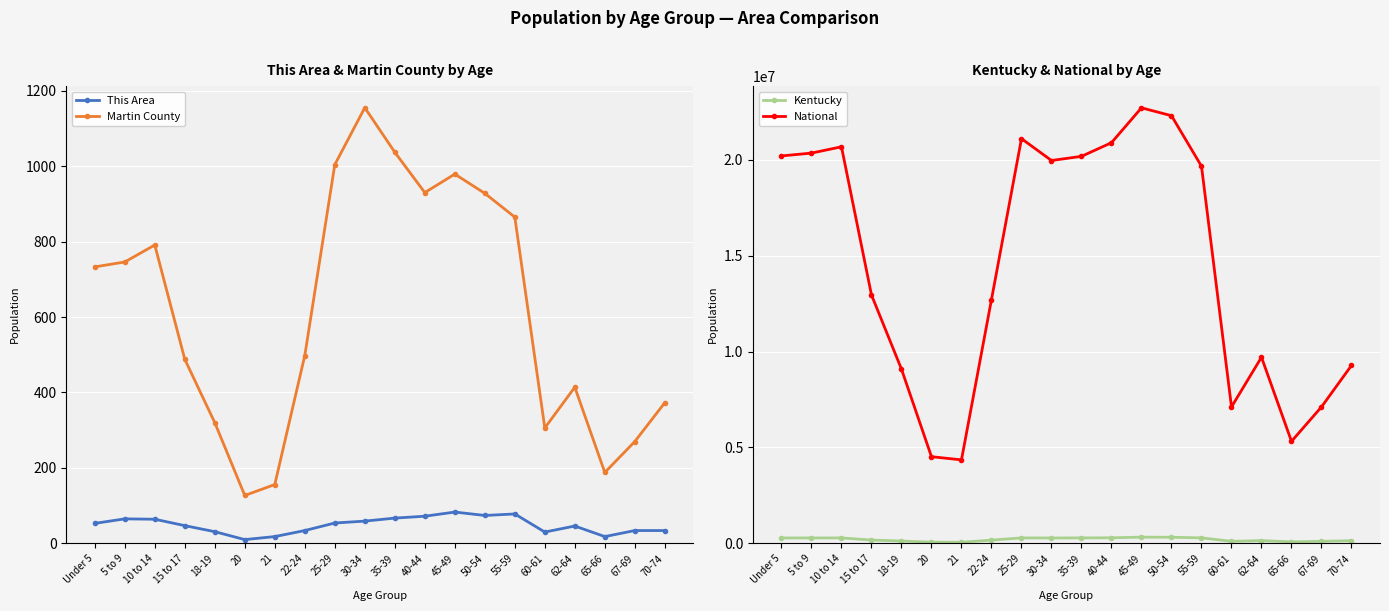

The value of Kentucky at 18-19 is 122833. True or false?

True